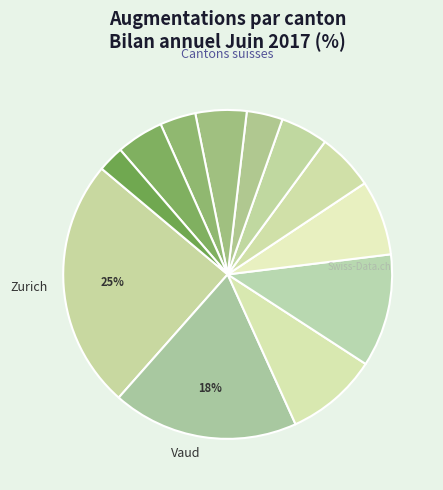

How many segments does this pie chart have?

12